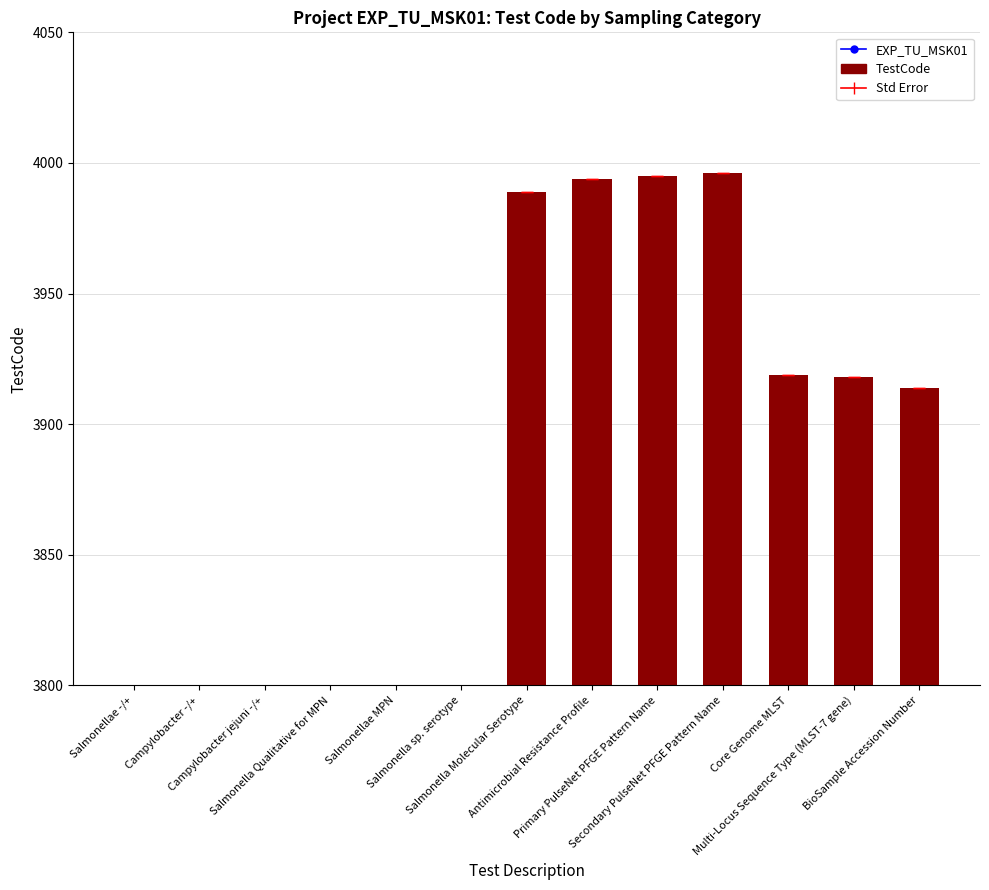

How many bars are there in total?

13